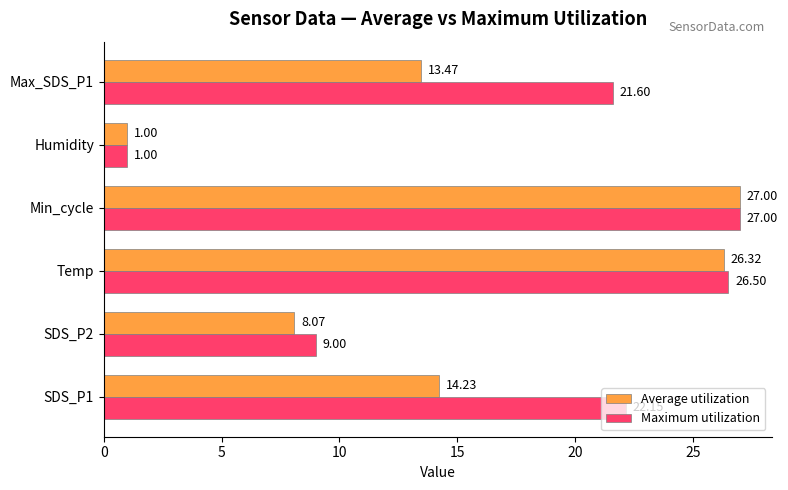

Where is Maximum utilization nearest to the value 14?

SDS_P2